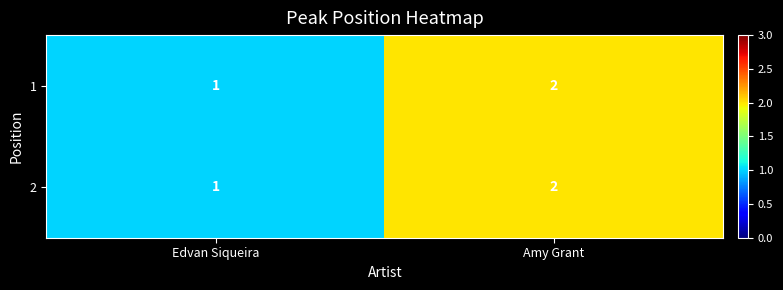

Is it true that 2 equals 2 at Amy Grant?

True